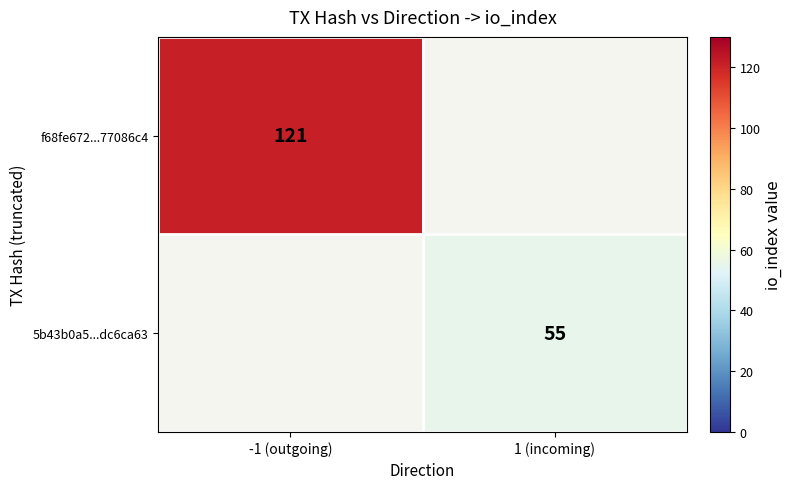

At how many categories does at least one series exceed 100?

1